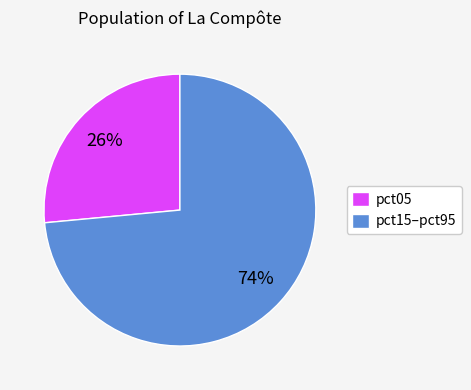

To the nearest percent, what percentage of the pie is pct05?

26%